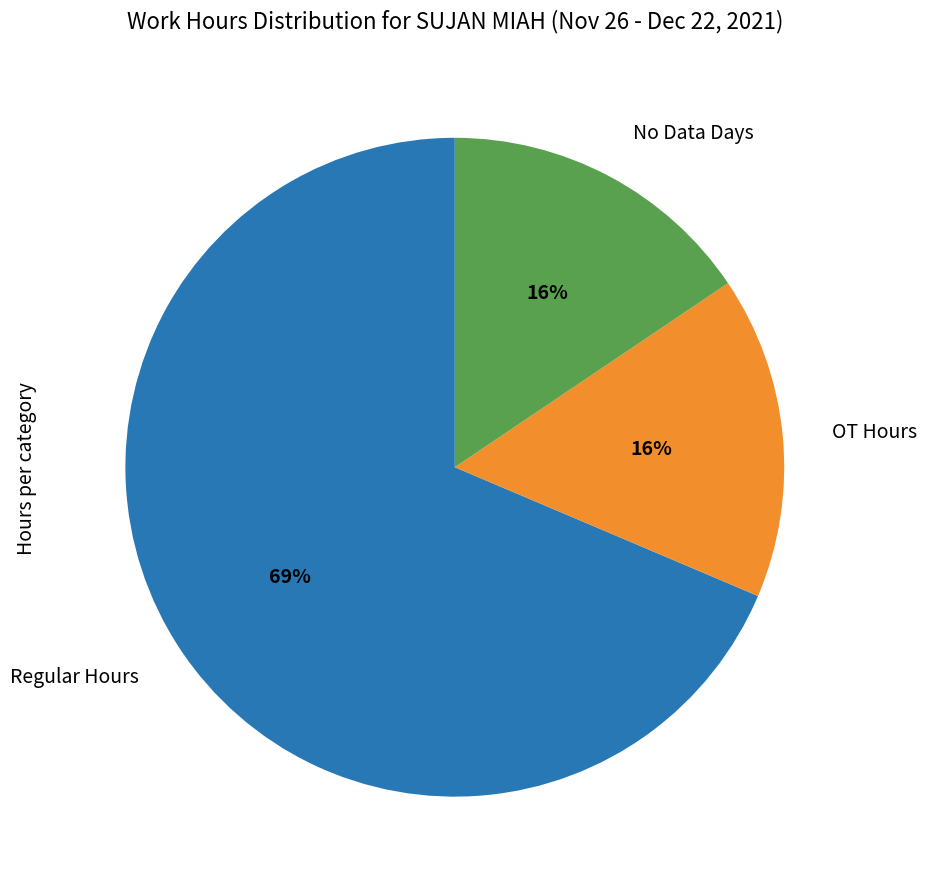

Which slice is the largest?

Regular Hours